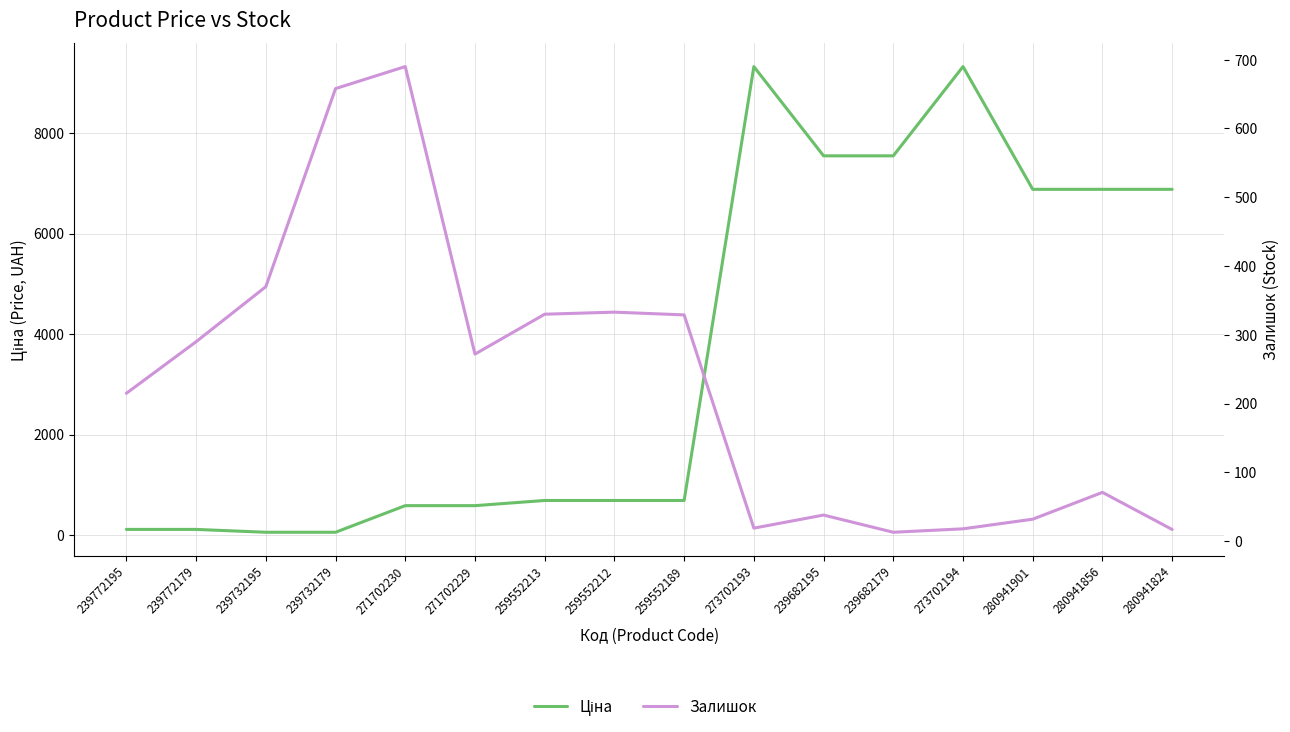

Where is the first local minimum for Залишок?

271702229